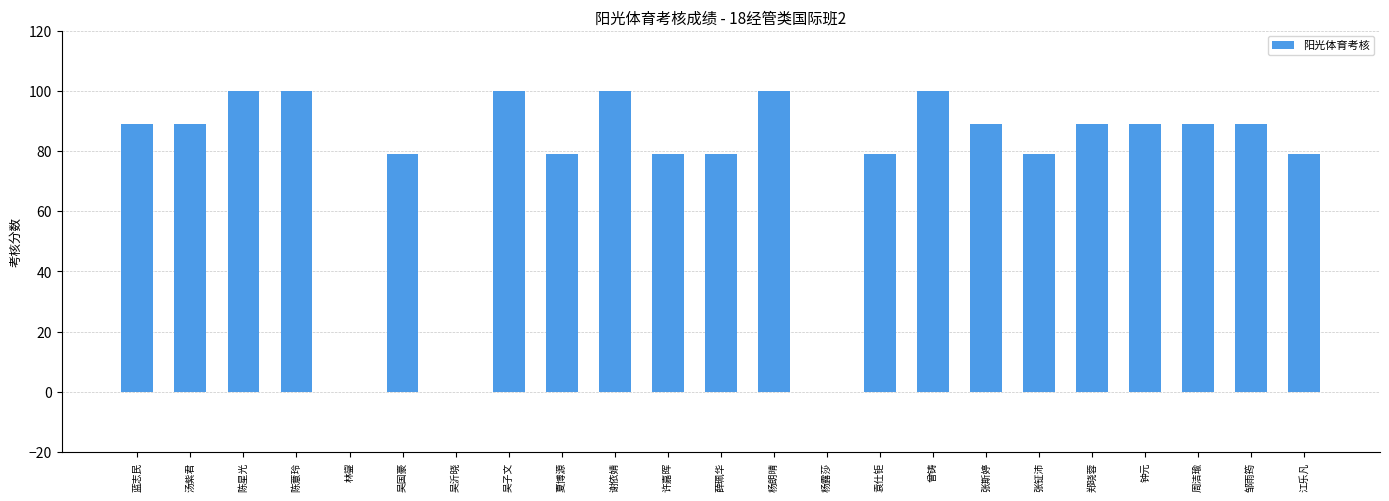

Reading left to right, list all the values displayed in this chart.

89	89	100	100	0	79	0	100	79	100	79	79	100	0	79	100	89	79	89	89	89	89	79